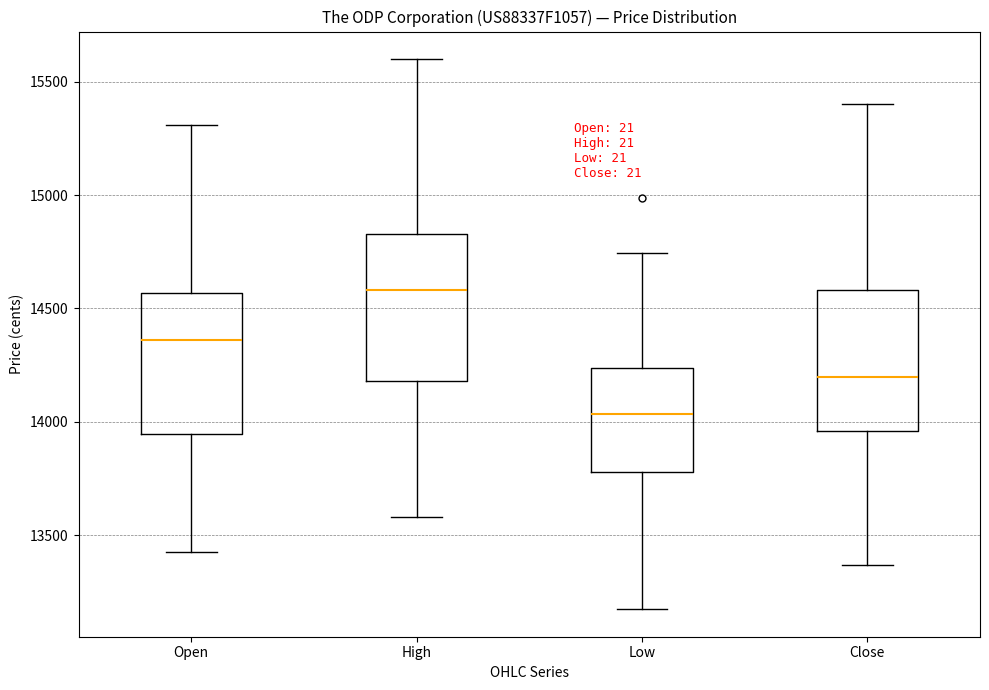

Where does the upper whisker of the box for Close end on the y-axis? The values are not printed on the chart, so give them approximately, as read against the axis.

15400